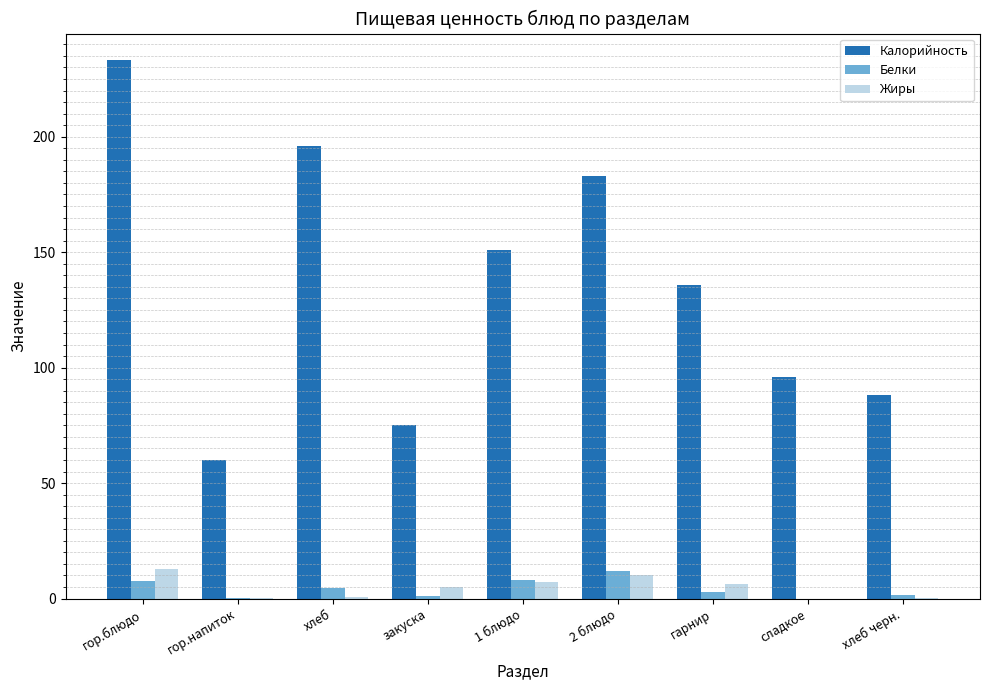

How many groups of bars are there?

9